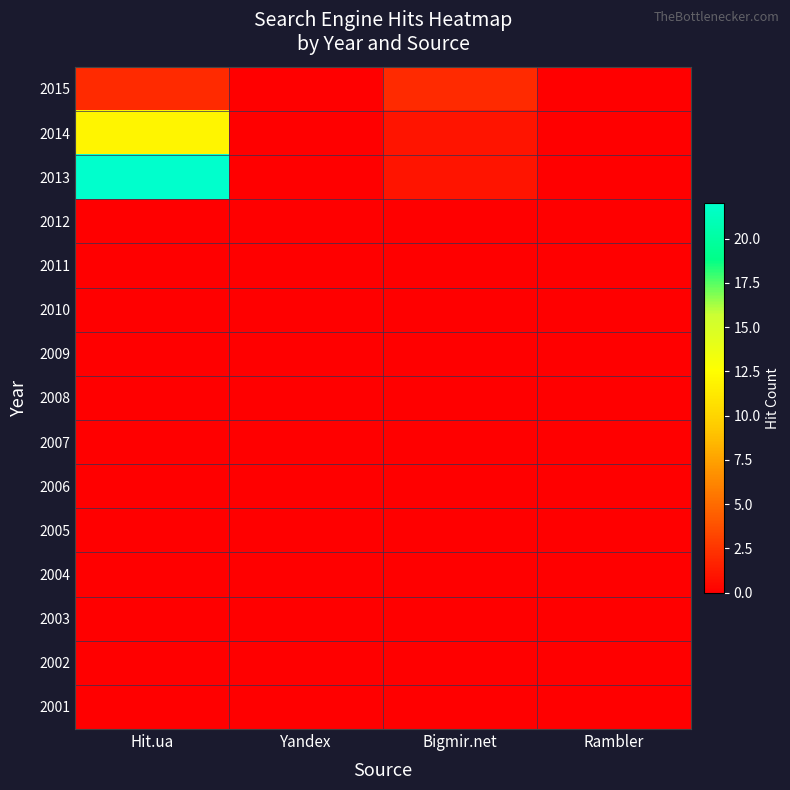

List the series in order of their peak value, highest first.

2013, 2014, 2015, 2012, 2011, 2010, 2009, 2008, 2007, 2006, 2005, 2004, 2003, 2002, 2001